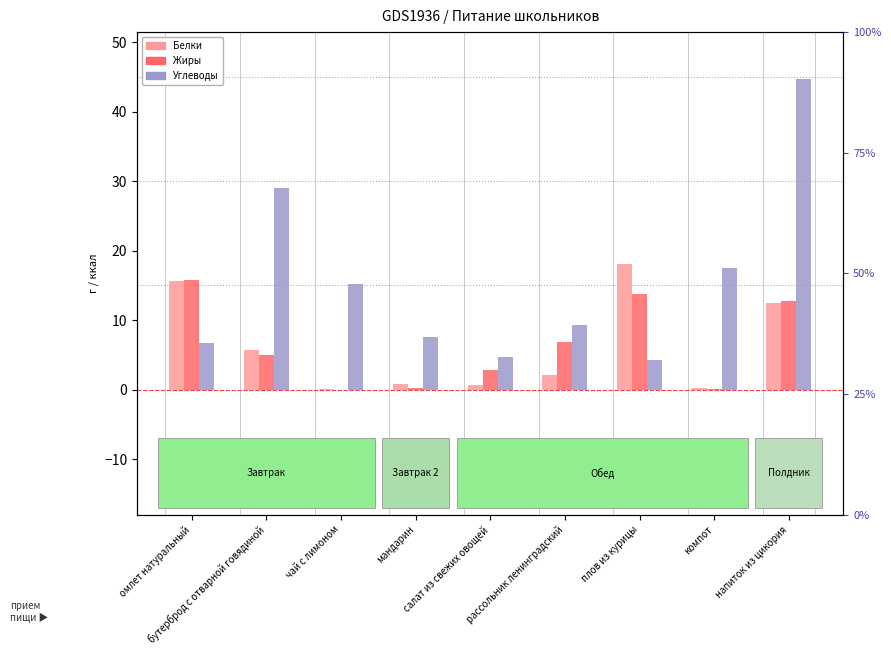

What is the label of the 6th bar from the left?

рассольник ленинградский